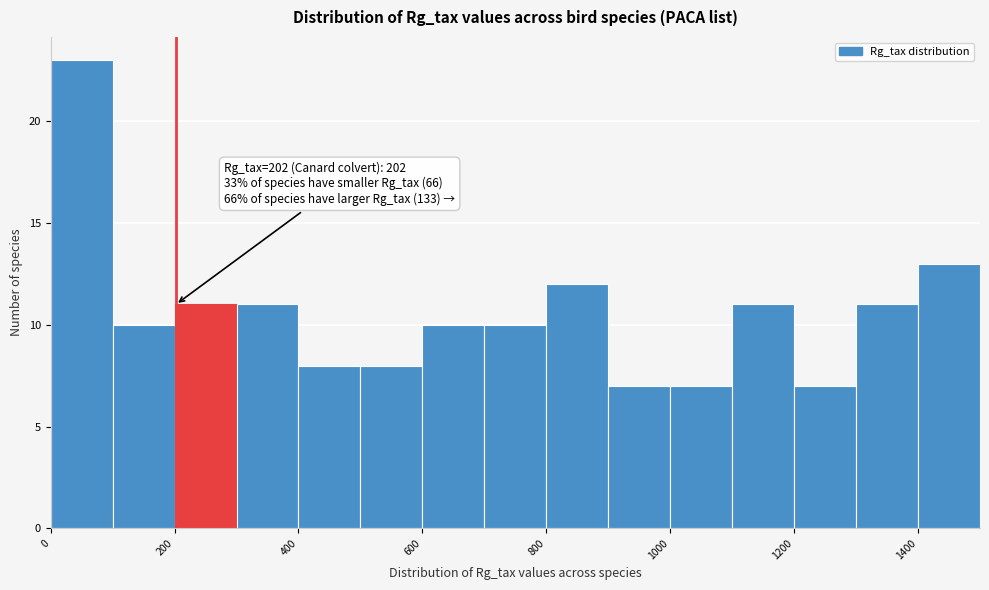

Which range on the x-axis has the tallest bar?

0 to 100